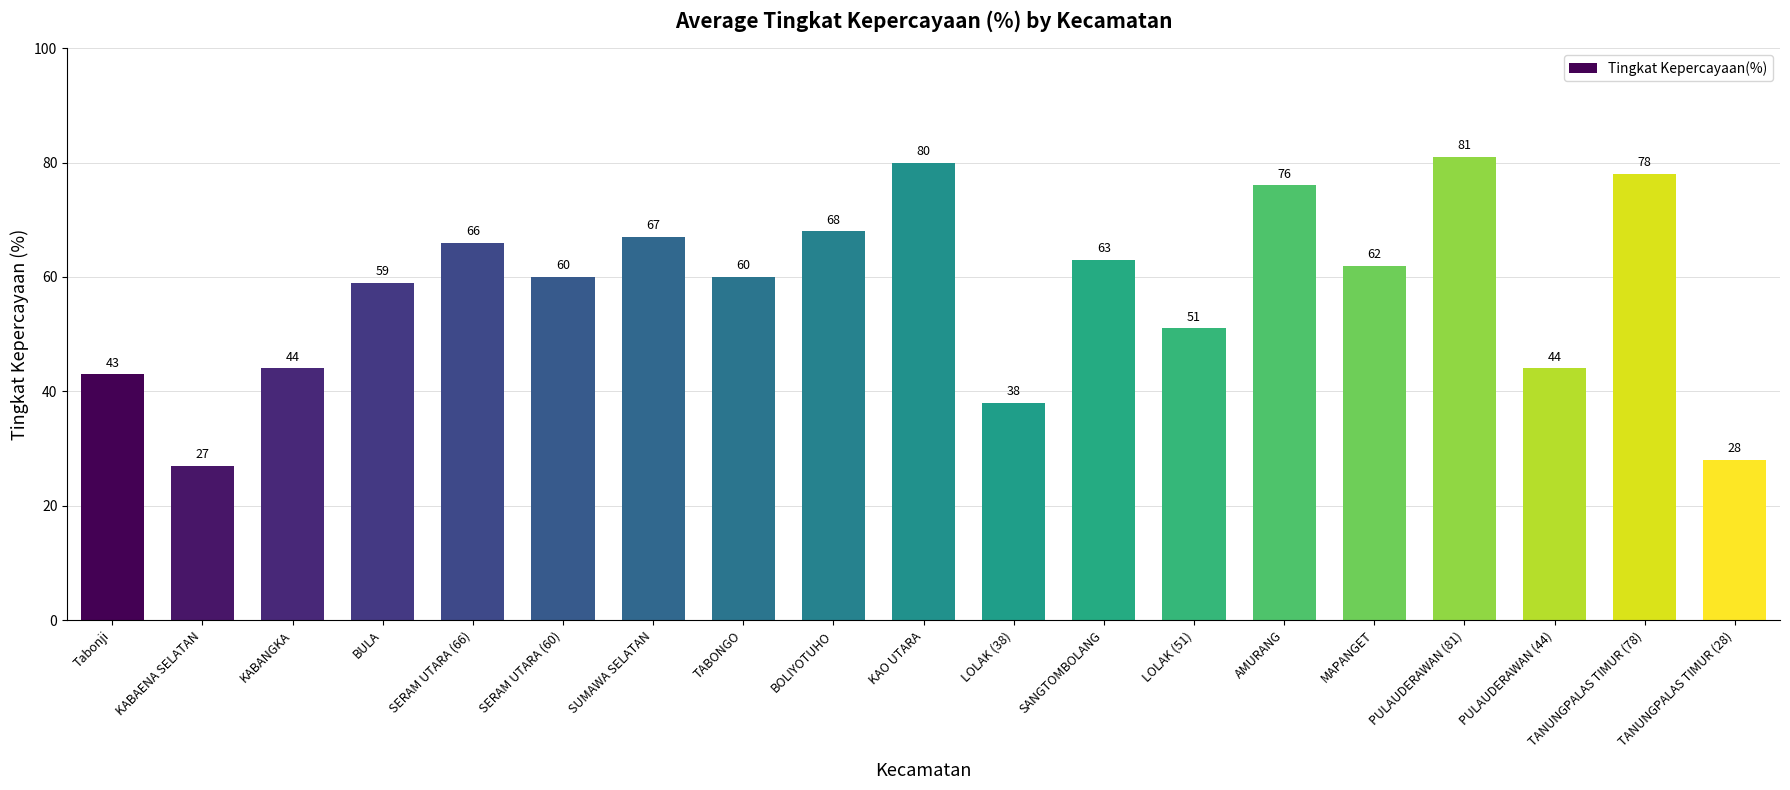

At which label does the data first exceed 60?

SERAM UTARA (66)